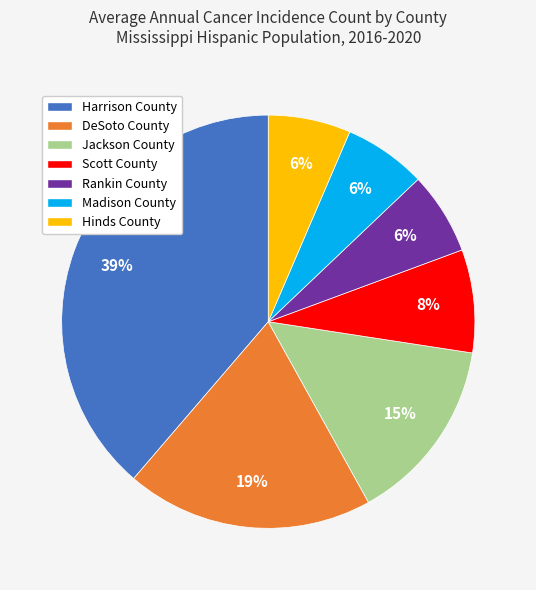

To the nearest percent, what portion does Madison County represent?

6%